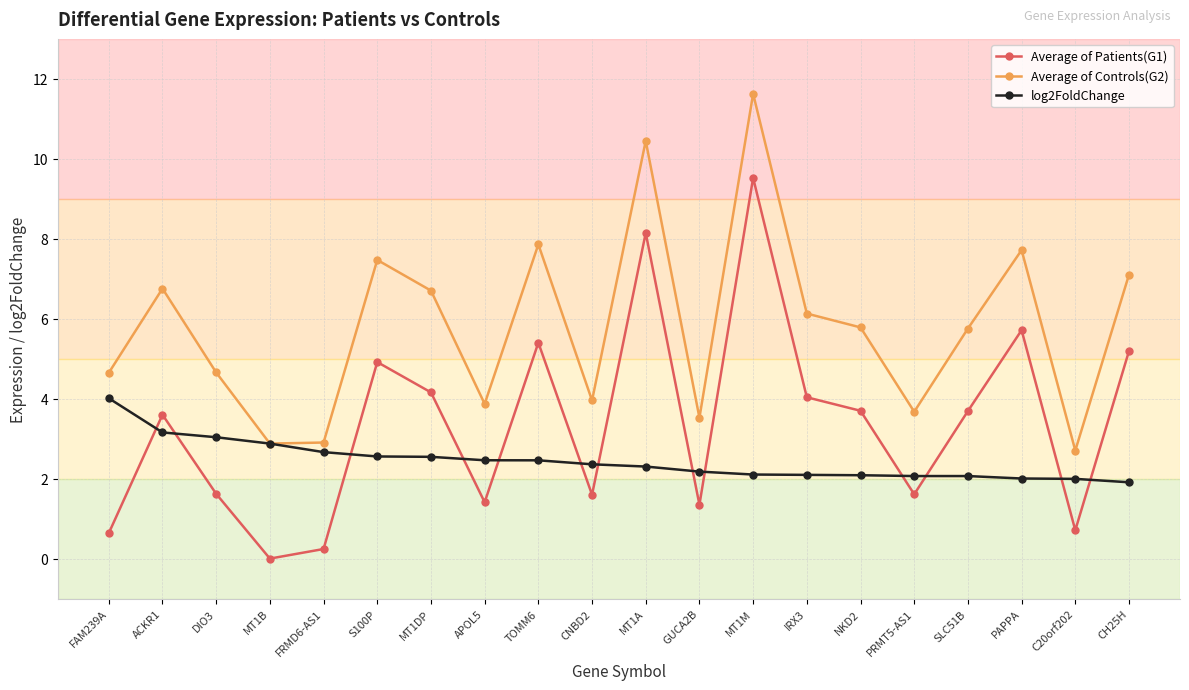

Rank the series by their maximum value, from lowest to highest.

log2FoldChange, Average of Patients(G1), Average of Controls(G2)